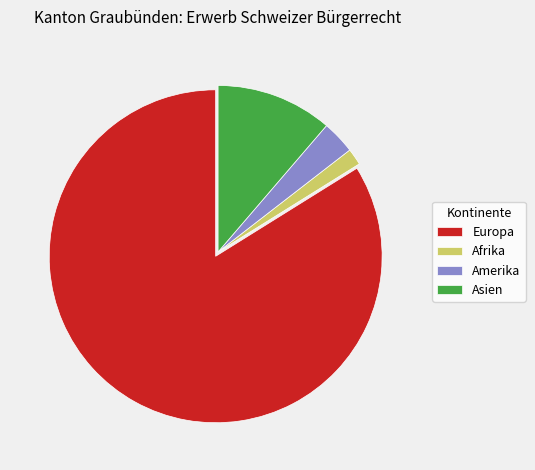

Do Amerika and Afrika together represent more than half of the pie?

No